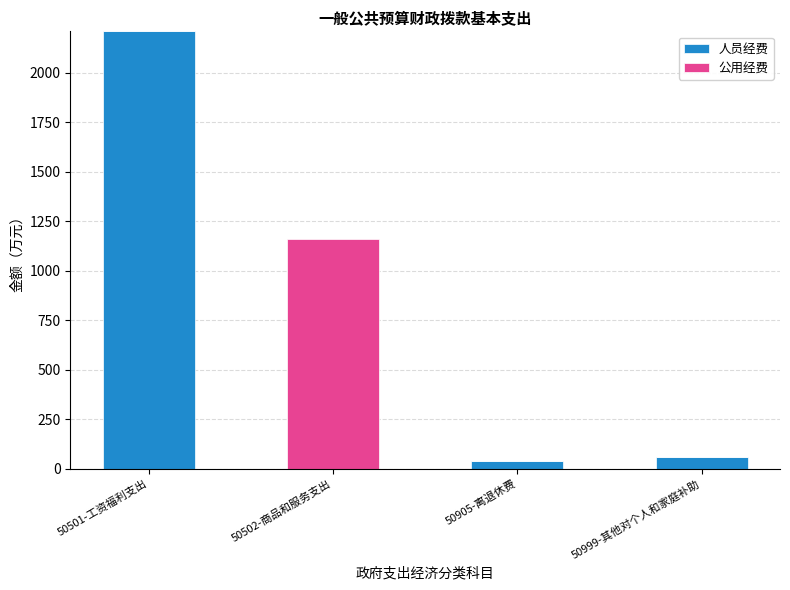

What are all the series names shown in the legend?

人员经费, 公用经费